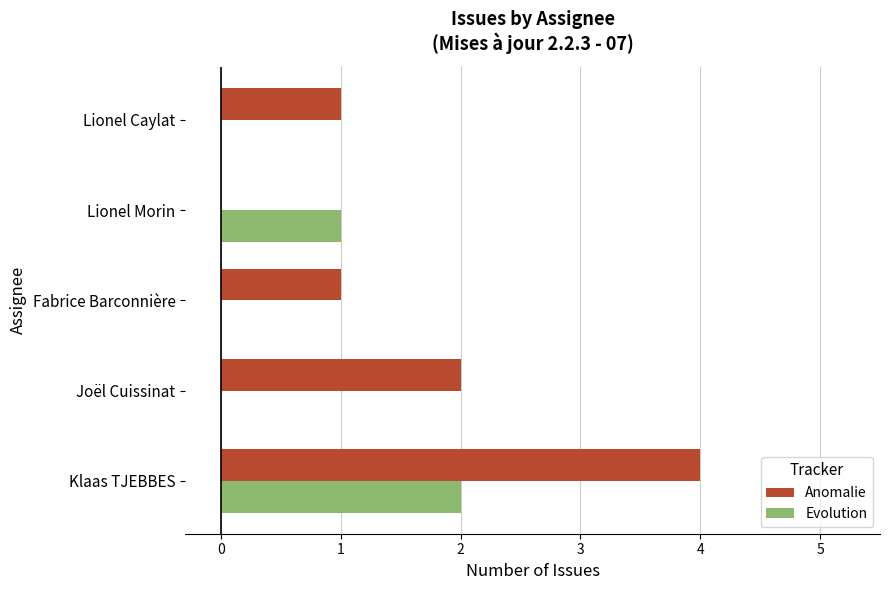

The Evolution series shows 1 at Joël Cuissinat. True or false?

False